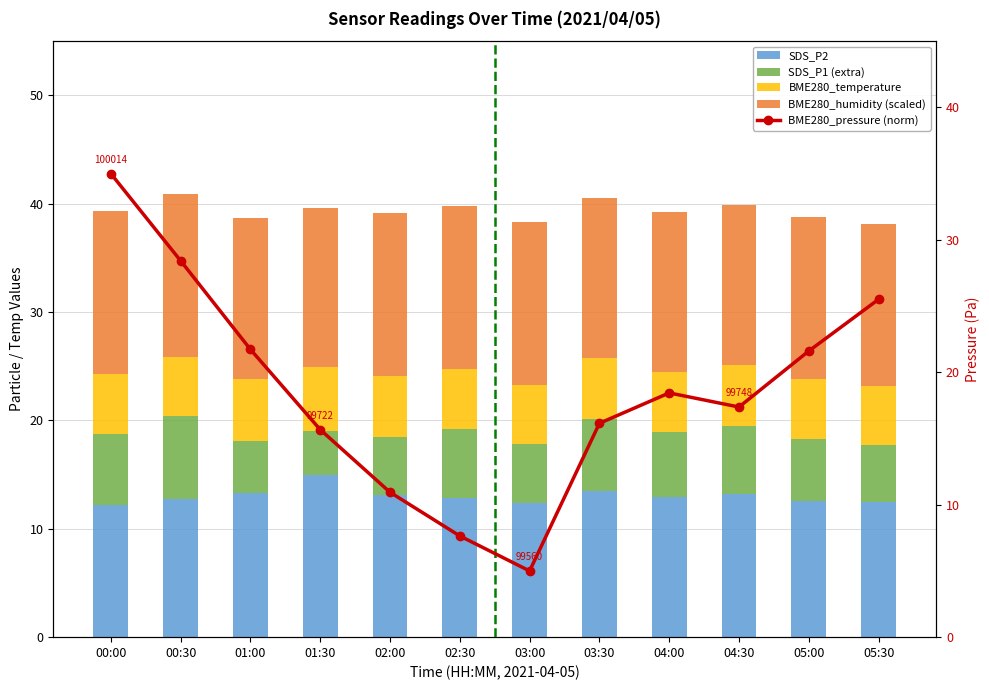

Reading left to right, list all the values displayed in this chart.

SDS_P2: 12.2	12.7	13.3	15.0	13.1	12.8	12.4	13.5	12.9	13.2	12.6	12.5
SDS_P1 (extra): 6.6	7.7	4.8	4.1	5.4	6.4	5.4	6.6	6.0	6.3	5.7	5.2
BME280_temperature: 5.6	5.5	5.7	5.9	5.6	5.6	5.5	5.7	5.6	5.6	5.5	5.4
BME280_humidity (scaled): 15.0	15.0	14.9	14.7	15.0	15.0	15.0	14.7	14.8	14.7	15.0	15.0
BME280_pressure (norm): 35.0	28.4	21.7	15.7	10.9	7.6	5.0	16.1	18.4	17.4	21.6	25.5